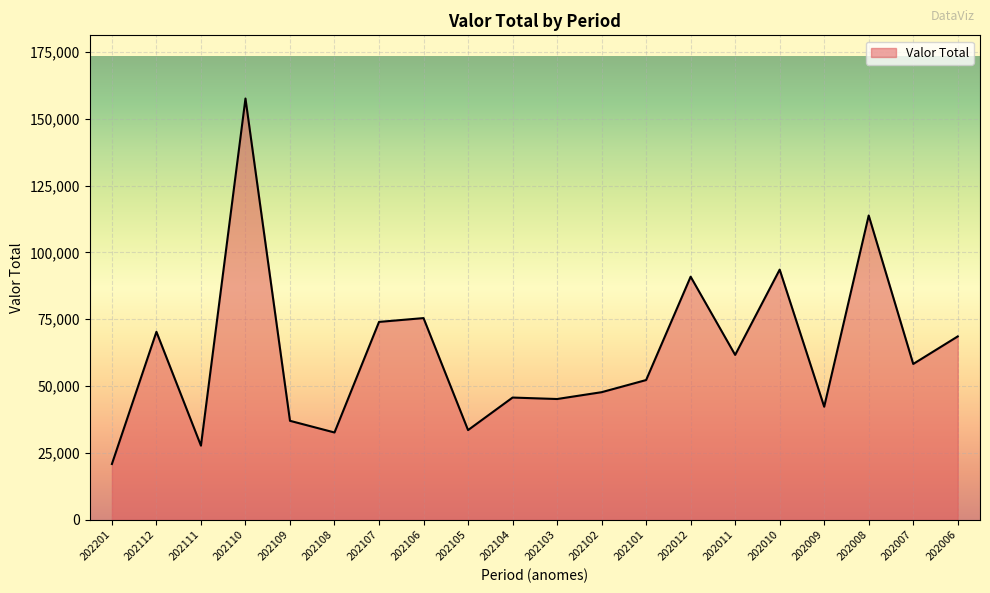

True or false: the data has more than 1 interior local peaks.

True